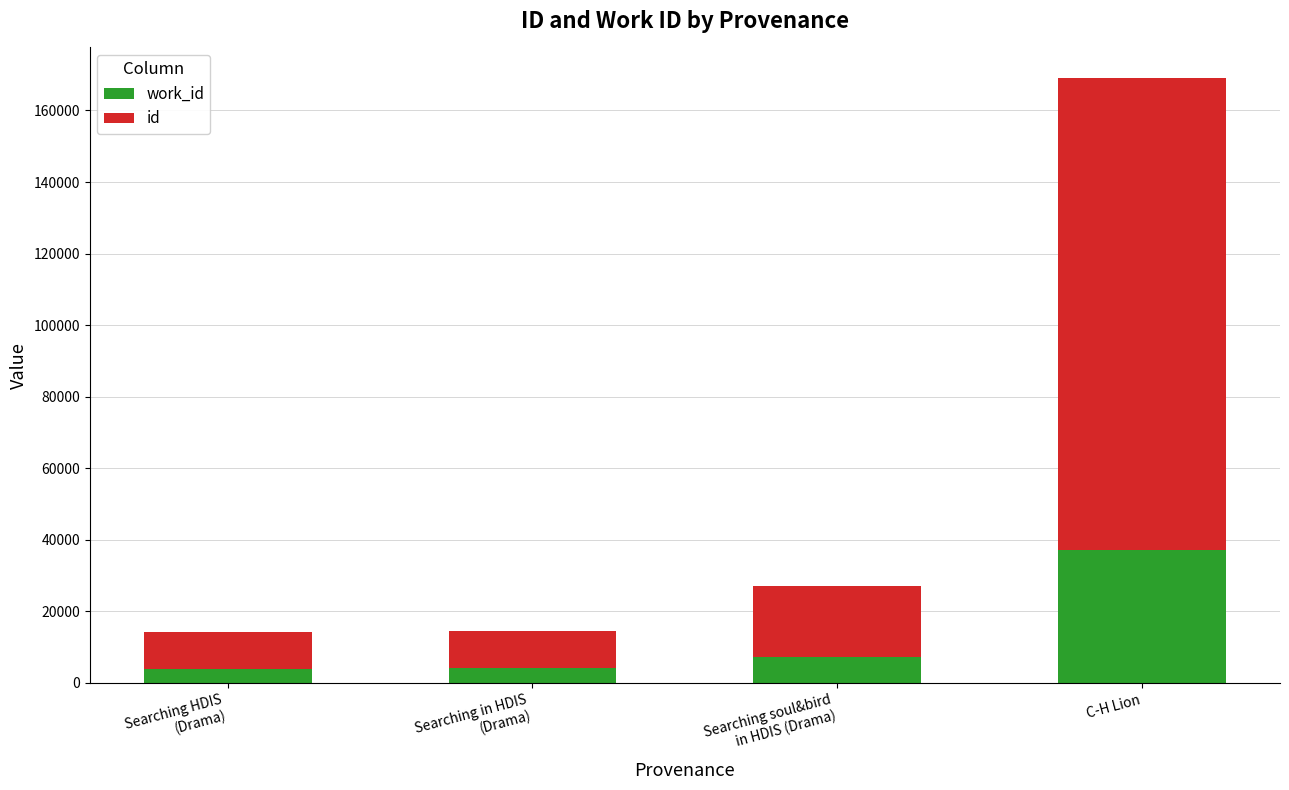

What is the total value across all series at C-H Lion?

169164